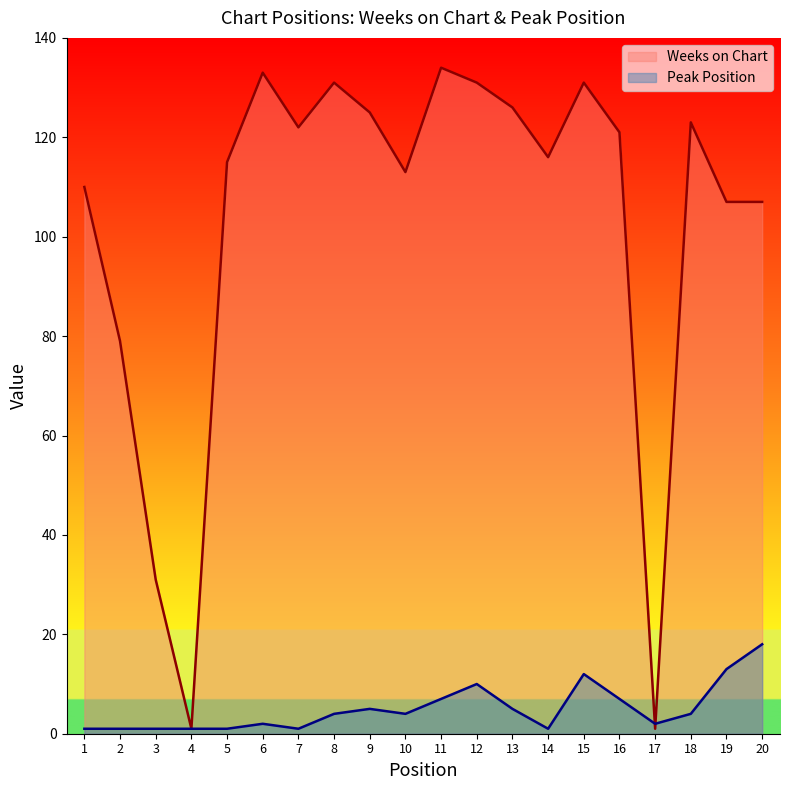

What is the difference between the second highest and minimum values in the Weeks on Chart series?

132